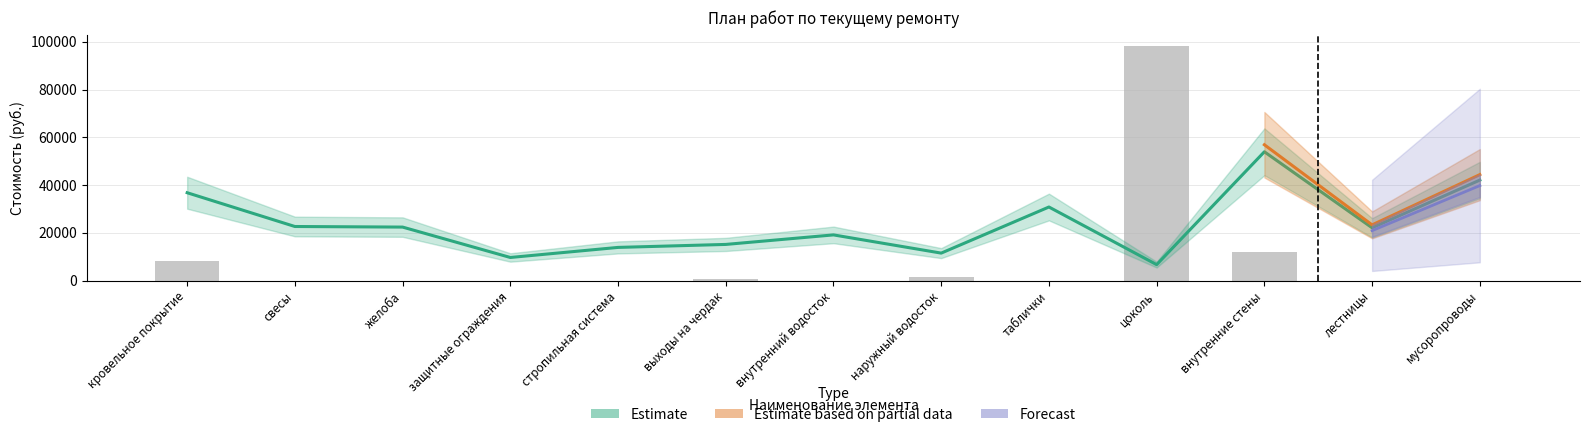

Reading left to right, transcribe all the data shown in this chart.

Объем ремонта: кровельное покрытие=8251.4	свесы=0.0	желоба=0.0	защитные ограждения=0.0	стропильная система=0.0	выходы на чердак=848.8	внутренний водосток=0.0	наружный водосток=1289.7	таблички=0.0	цоколь=98045.6	внутренние стены=12097.7	лестницы=0.0	мусоропроводы=0.0
Типовые расценки: кровельное покрытие=36780.4	свесы=22637.7	желоба=22393.8	защитные ограждения=9669.2	стропильная система=13885.0	выходы на чердак=15133.5	внутренний водосток=19122.4	наружный водосток=11497.6	таблички=30799.7	цоколь=6672.3	внутренние стены=53925.1	лестницы=22106.2	мусоропроводы=42065.0